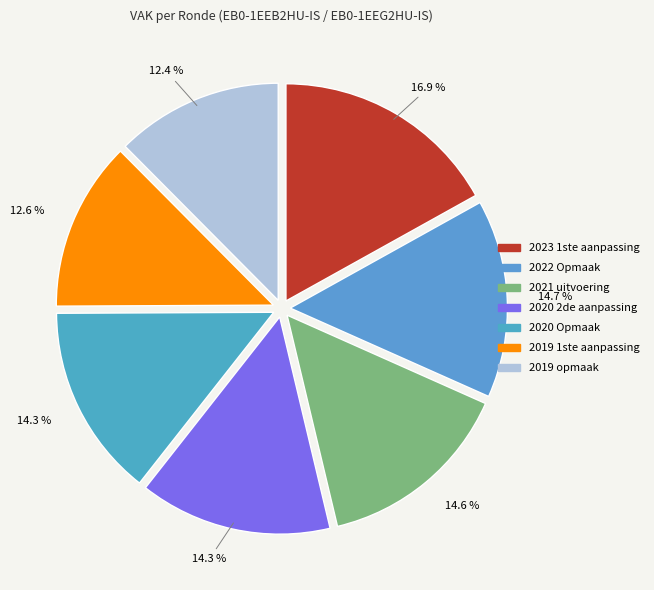

Approximately how many times larger is the value at 2023 1ste aanpassing compared to 2021 uitvoering?

1.2